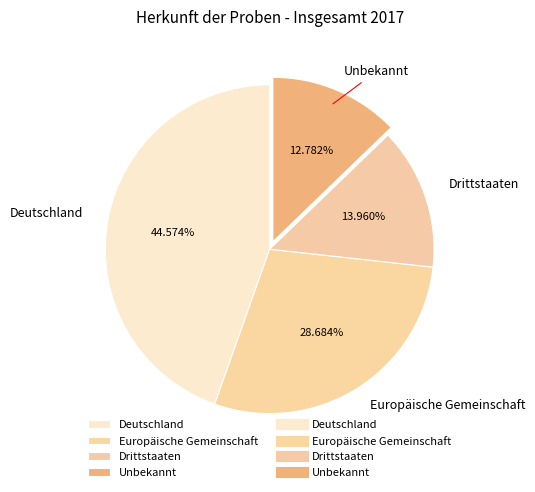

What percentage is the Drittstaaten slice, to the nearest percent?

14%